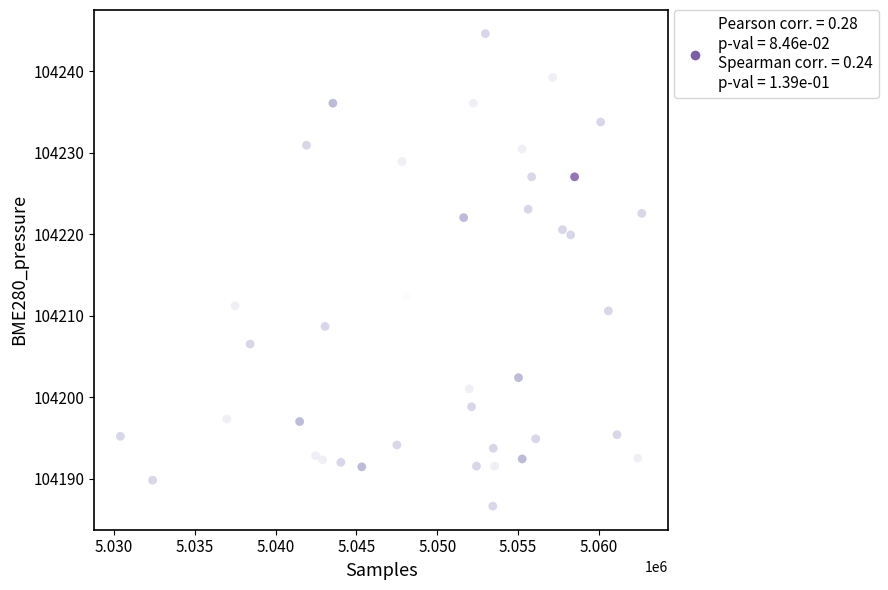

What Y value in the scatter plot is closest to 104215?

104212.3